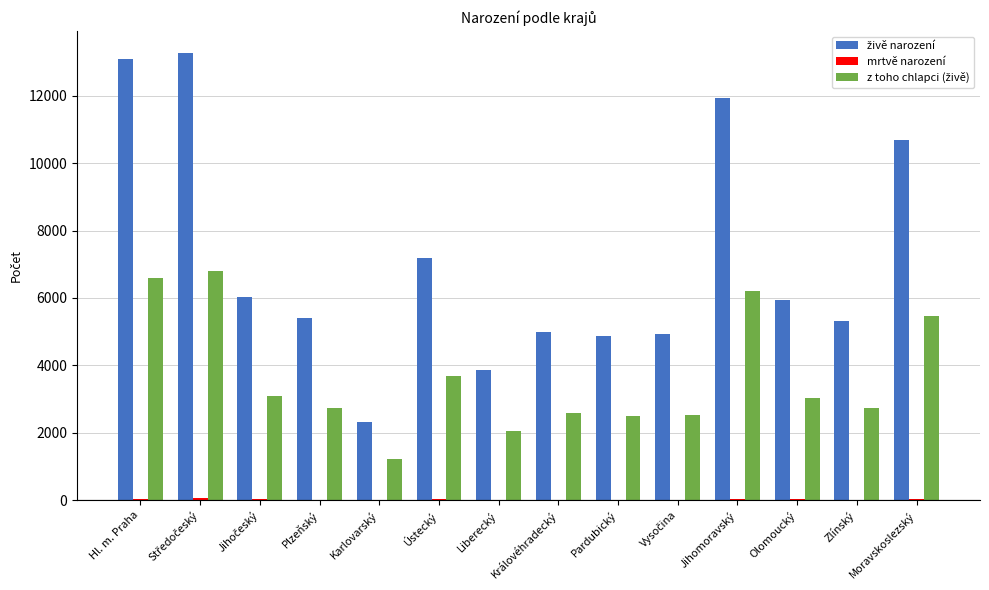

What is the greatest value displayed?

13258